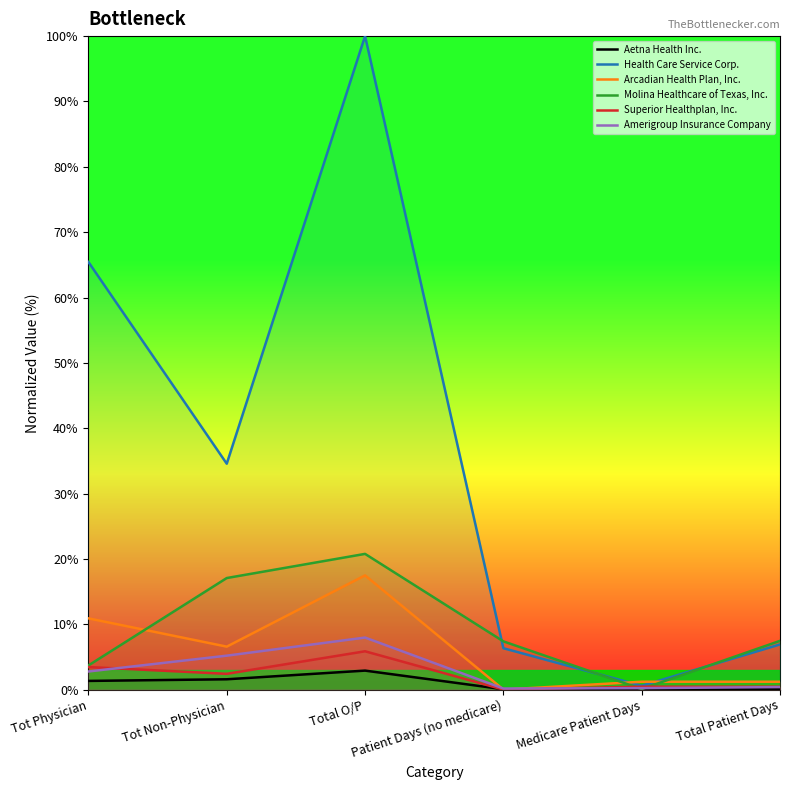

The value of Aetna Health Inc. at Total Patient Days is 0.1. True or false?

True